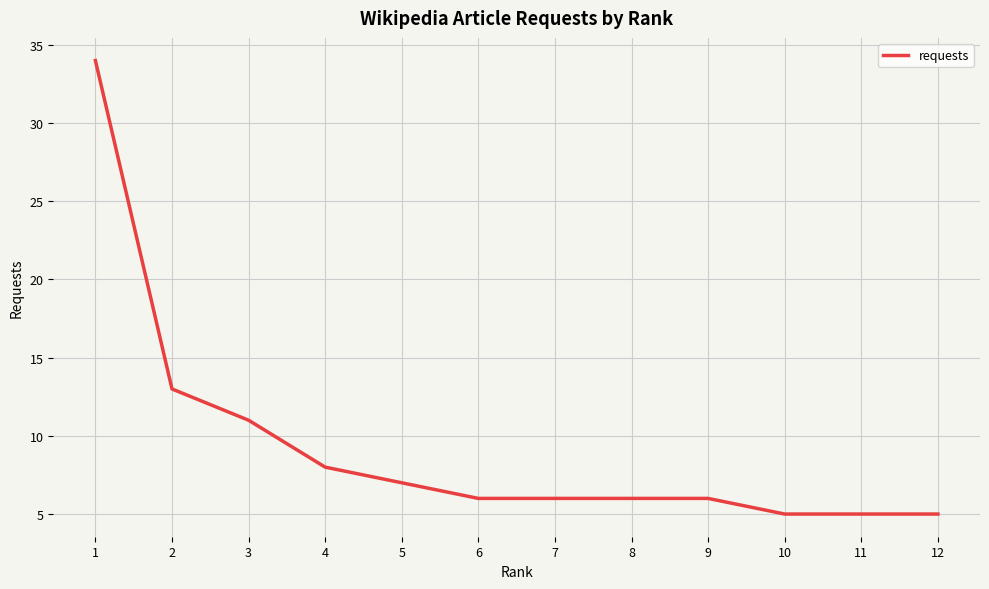

The value at 4 is 13. True or false?

False